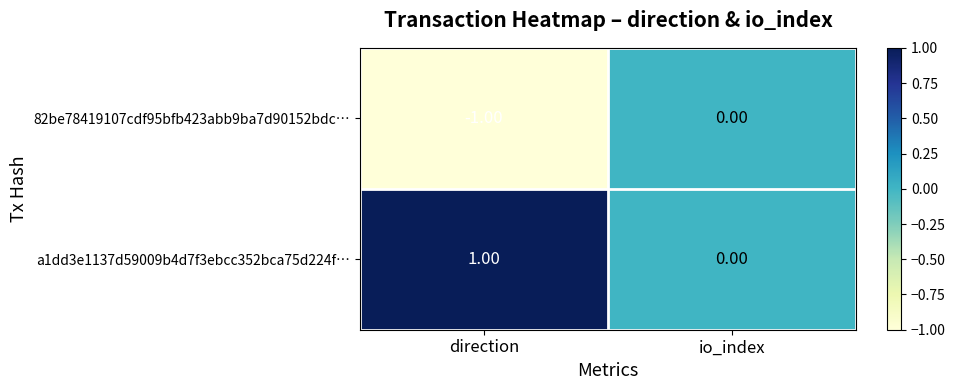

Which category has the lowest value in the a1dd3e1137d59009b4d7f3ebcc352bca75d224f… series?

io_index